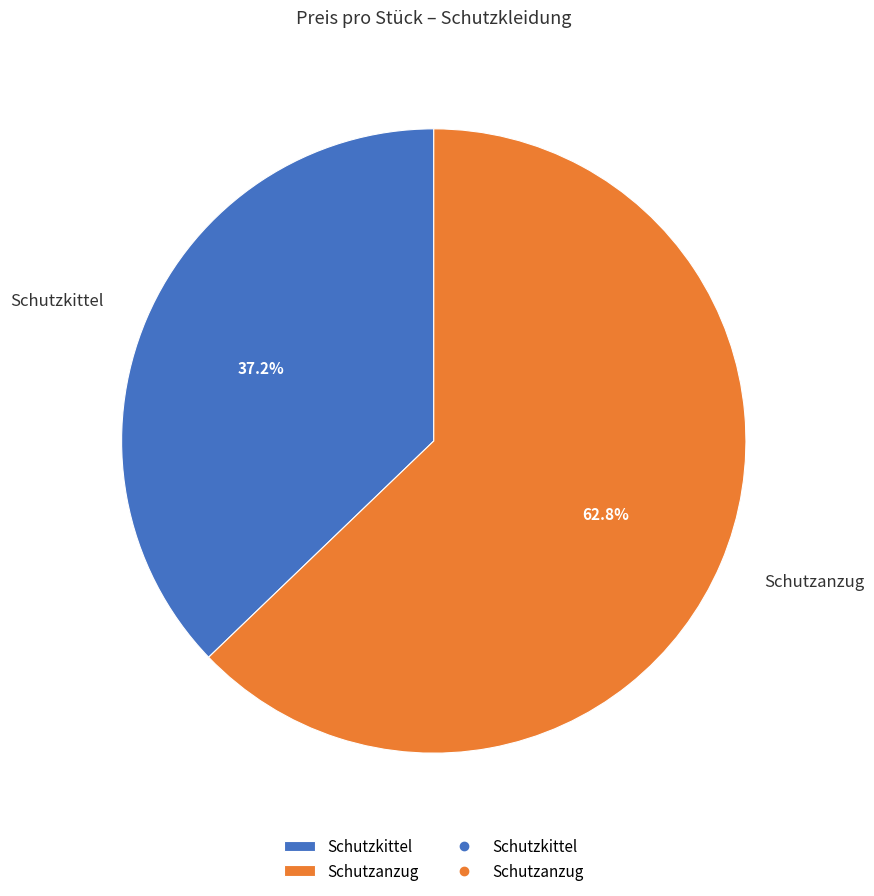

To the nearest percent, what is the average slice percentage?

50%